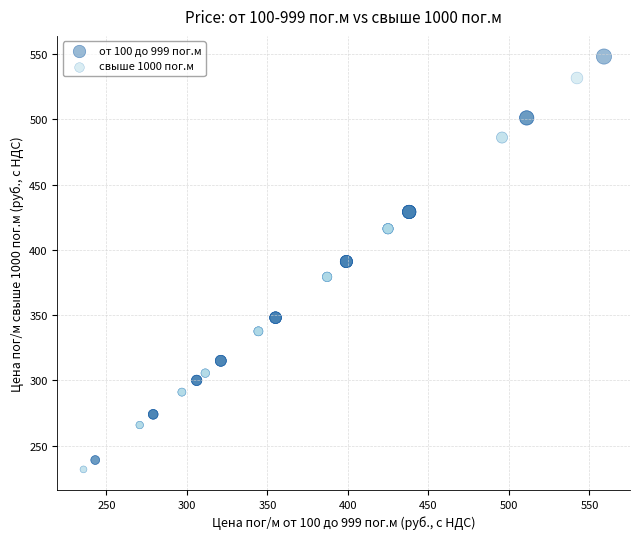

Which series reaches the maximum Y coordinate?

от 100 до 999 пог.м